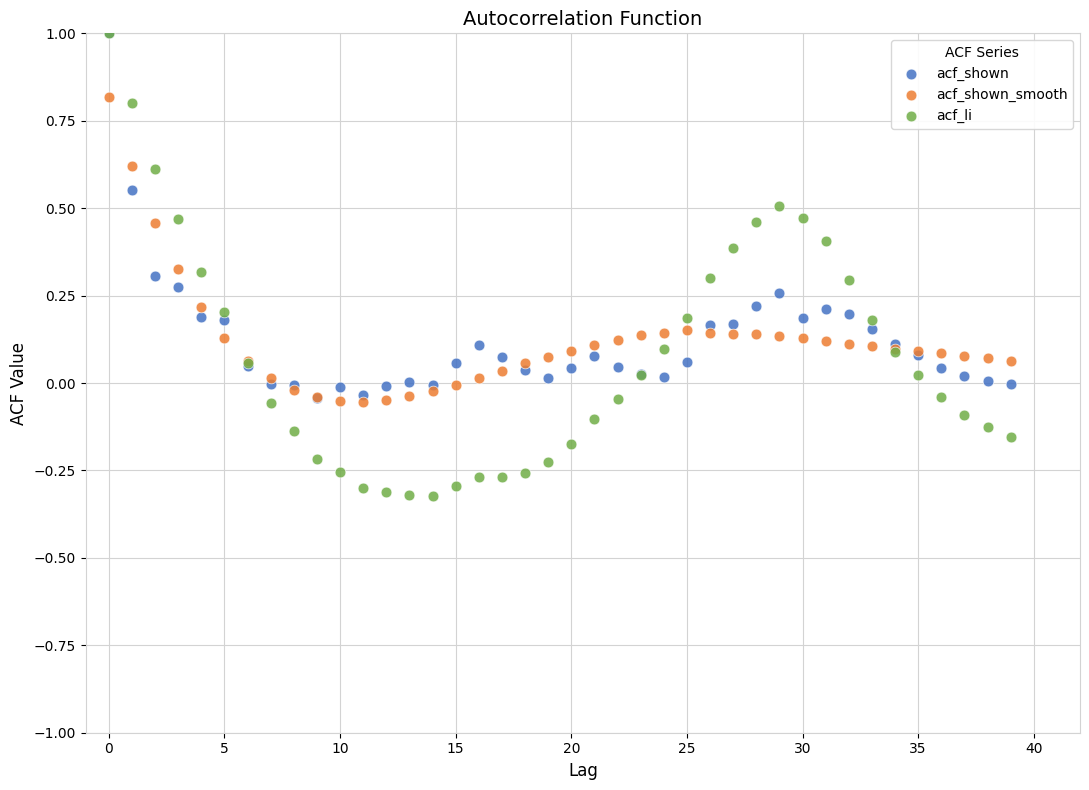

What are all the series names shown in the legend?

acf_shown, acf_shown_smooth, acf_li